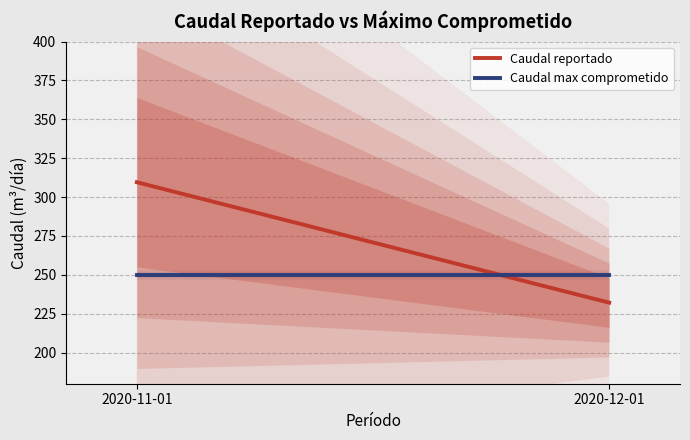

At which category is the sum across all series the highest?

2020-11-01